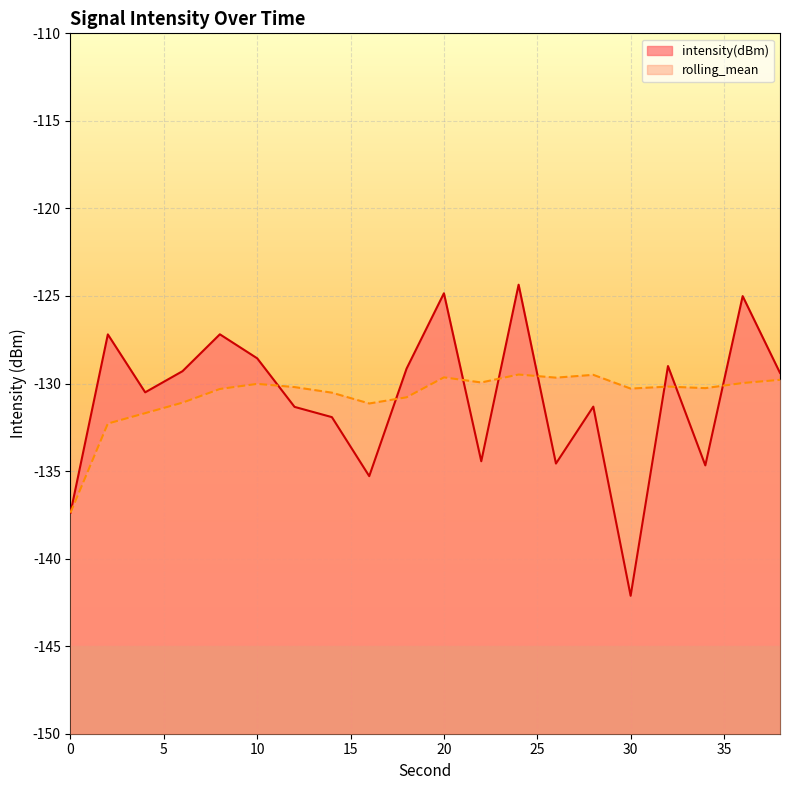

Reading left to right, extract all data points from this chart.

intensity(dBm): 0=-137.4	2=-127.2	4=-130.5	6=-129.3	8=-127.2	10=-128.6	12=-131.3	14=-131.9	16=-135.3	18=-129.1	20=-124.8	22=-134.4	24=-124.4	26=-134.6	28=-131.3	30=-142.1	32=-129.0	34=-134.7	36=-125.0	38=-129.4
rolling_mean: 0=-137.4	2=-132.3	4=-131.7	6=-131.1	8=-130.3	10=-130.0	12=-130.2	14=-130.5	16=-131.1	18=-130.8	20=-129.6	22=-129.9	24=-129.5	26=-129.7	28=-129.5	30=-130.3	32=-130.2	34=-130.3	36=-130.0	38=-129.8